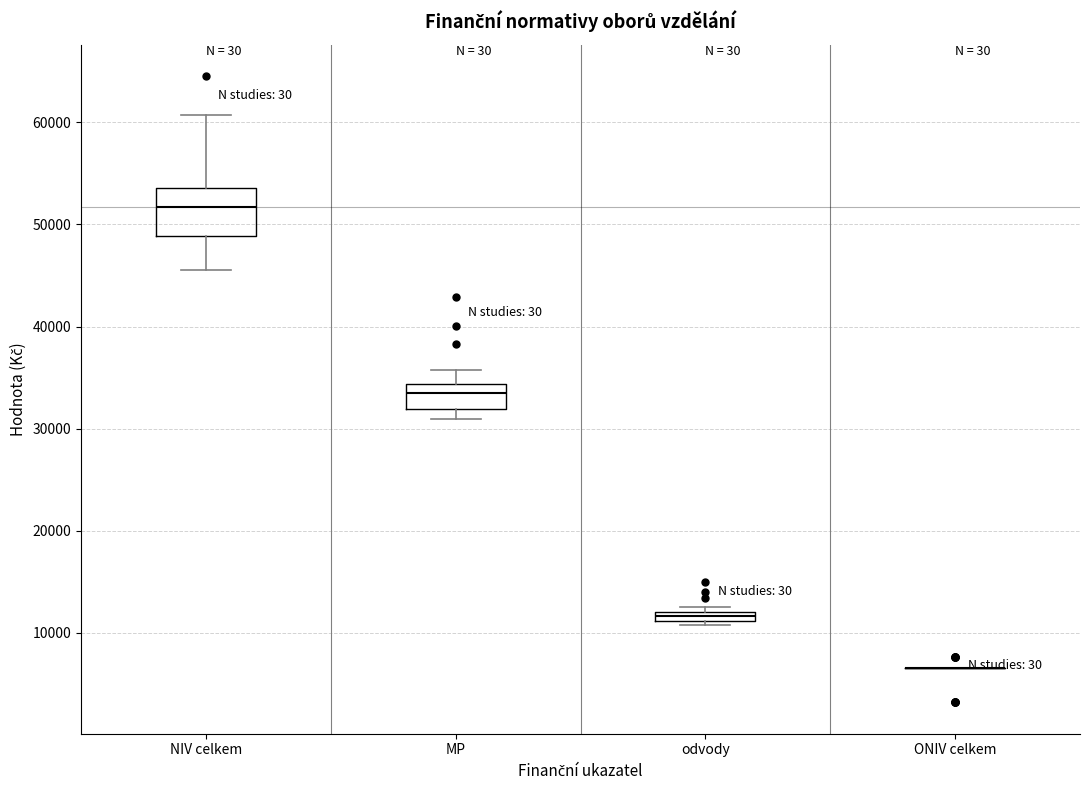

Where is the upper edge of the box for NIV celkem on the y-axis? The values are not printed on the chart, so give them approximately, as read against the axis.

54000